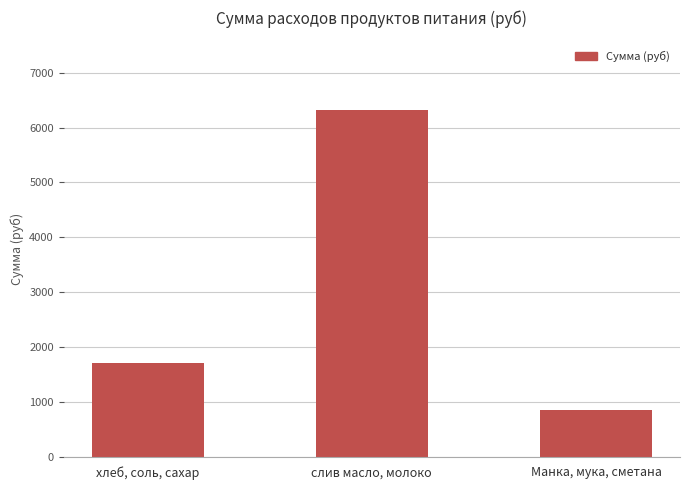

List the labels in order of value, largest first.

слив масло, молоко, хлеб, соль, сахар, Манка, мука, сметана